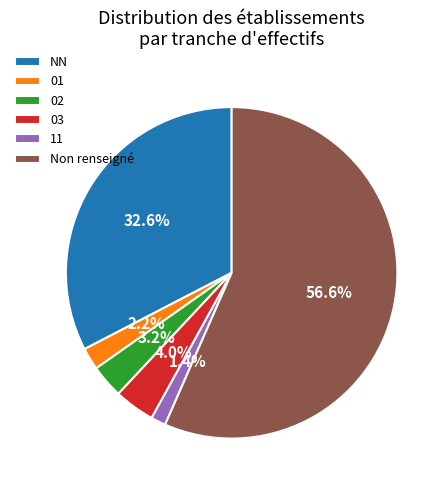

To the nearest percent, what is the combined percentage of 11 and 02?

5%